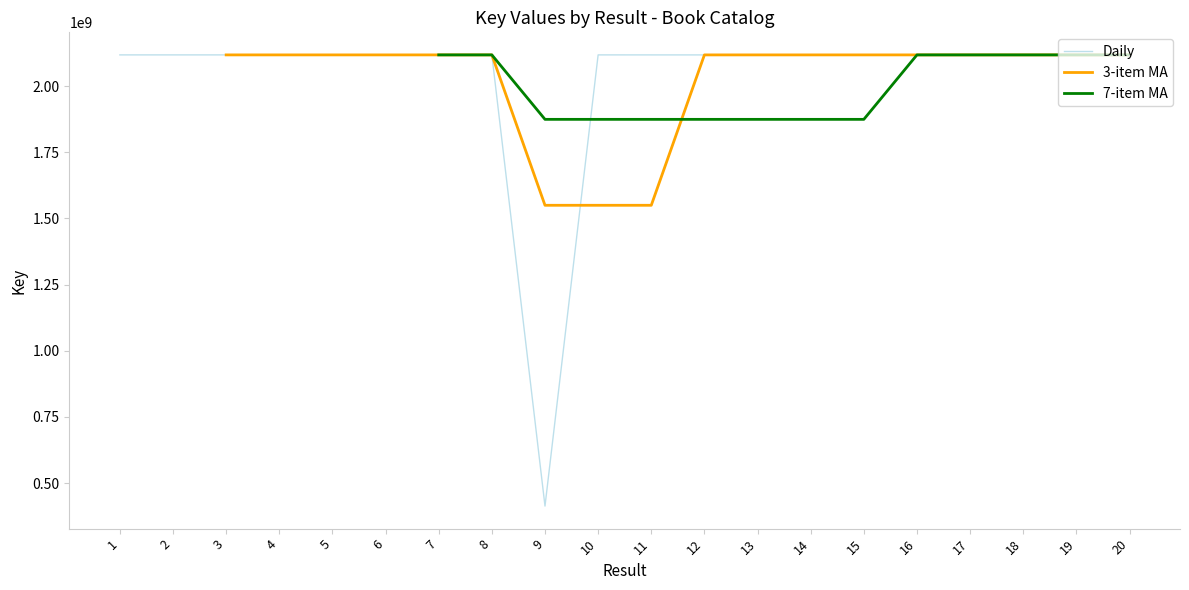

Count the number of data series in this chart.

3